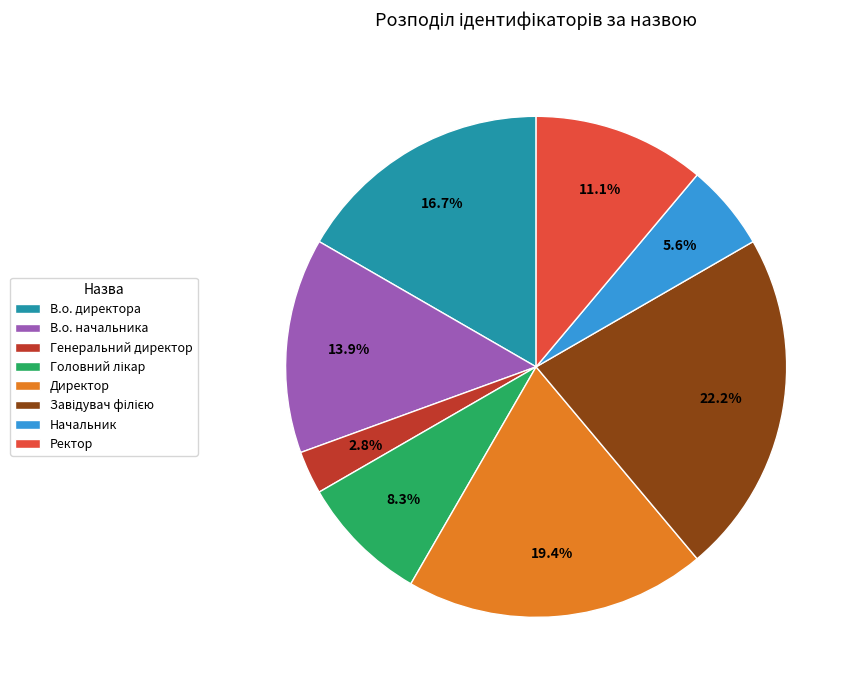

What portion of the pie excludes В.о. начальника?

86.1%